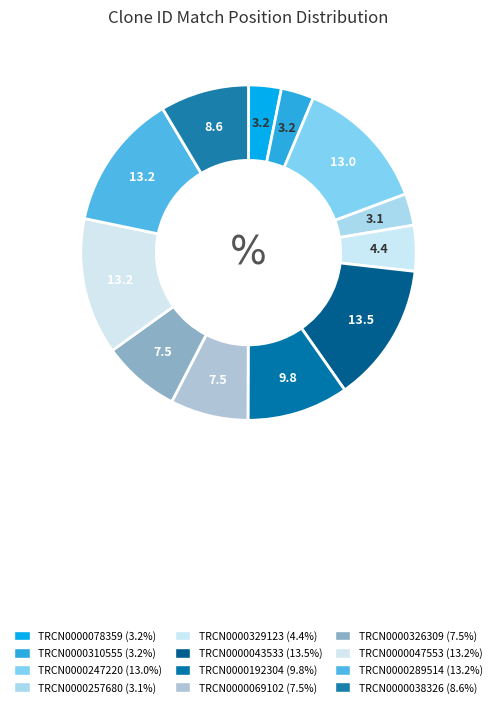

How much of the chart is everything except TRCN0000329123?

95.6%